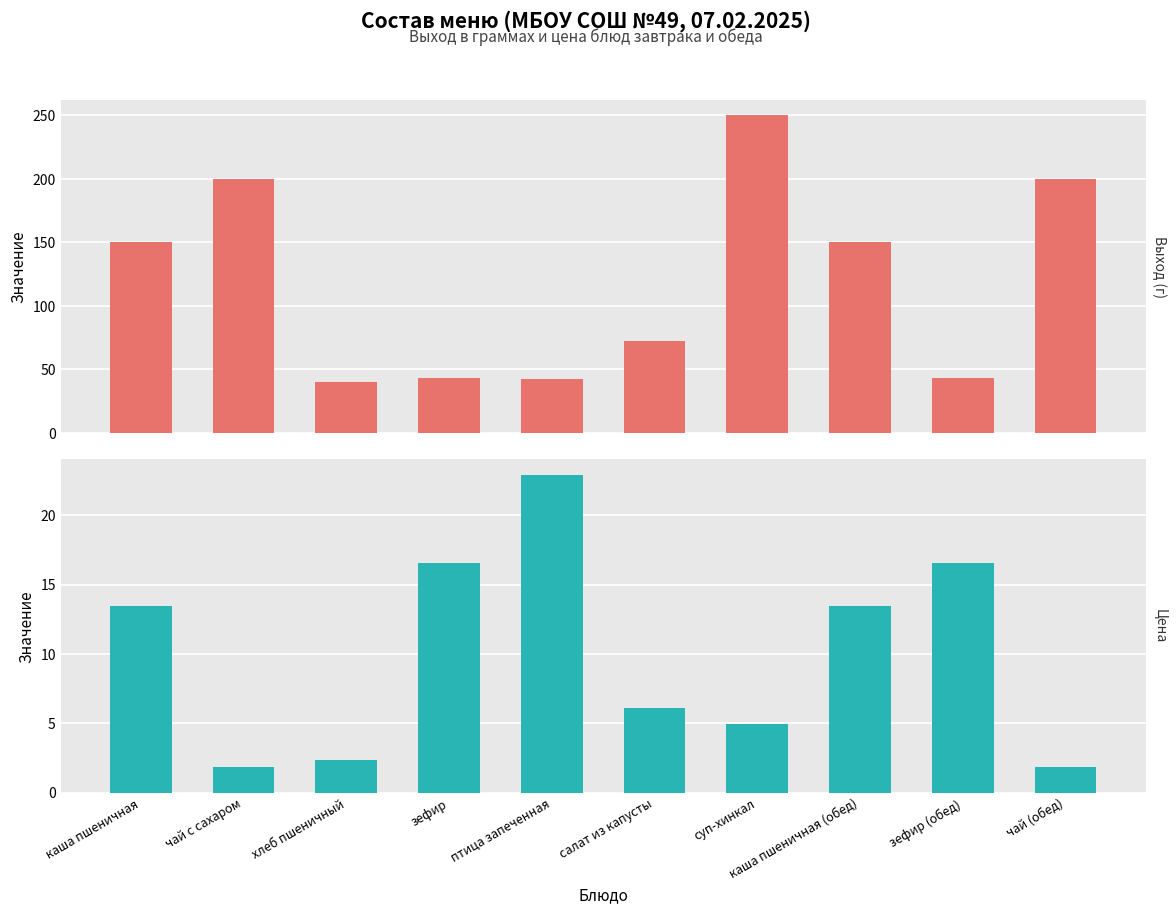

Reading right to left, what are all the values shown in this chart?

Выход (г): чай (обед)=200.0	зефир (обед)=43.0	каша пшеничная (обед)=150.0	суп-хинкал=250.0	салат из капусты=72.0	птица запеченная=42.0	зефир=43.0	хлеб пшеничный=40.0	чай с сахаром=200.0	каша пшеничная=150.0
Цена: чай (обед)=1.8	зефир (обед)=16.6	каша пшеничная (обед)=13.5	суп-хинкал=5.0	салат из капусты=6.1	птица запеченная=22.9	зефир=16.6	хлеб пшеничный=2.4	чай с сахаром=1.8	каша пшеничная=13.5